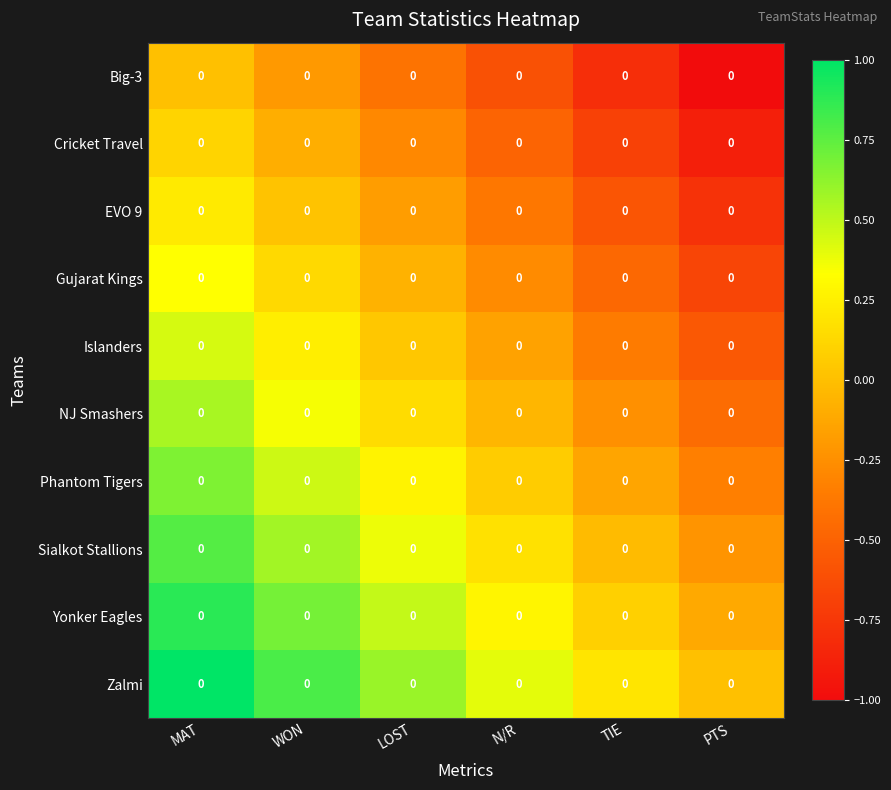

What is the maximum value shown in the chart?

1.0